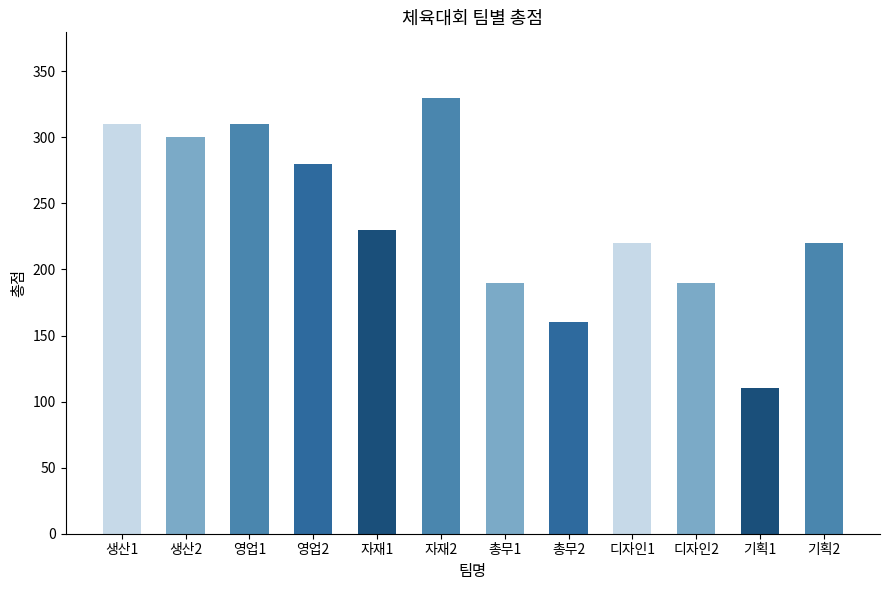

What is the value of the 4th bar from the left?

280